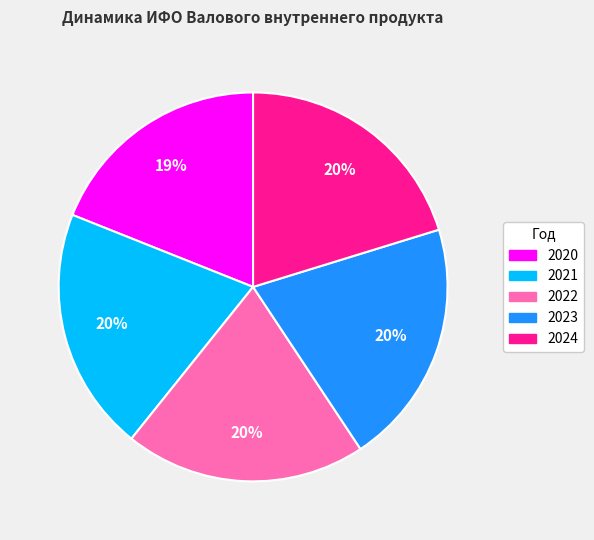

To the nearest percent, what is the average slice percentage?

20%